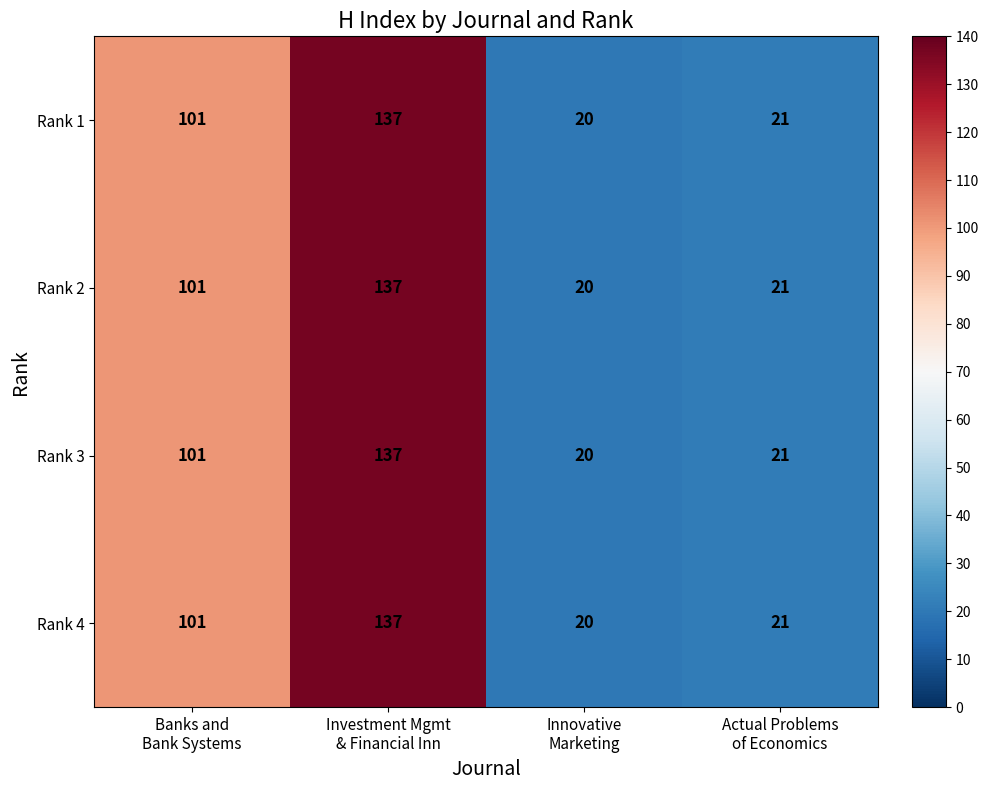

At how many categories does at least one series exceed 40?

2